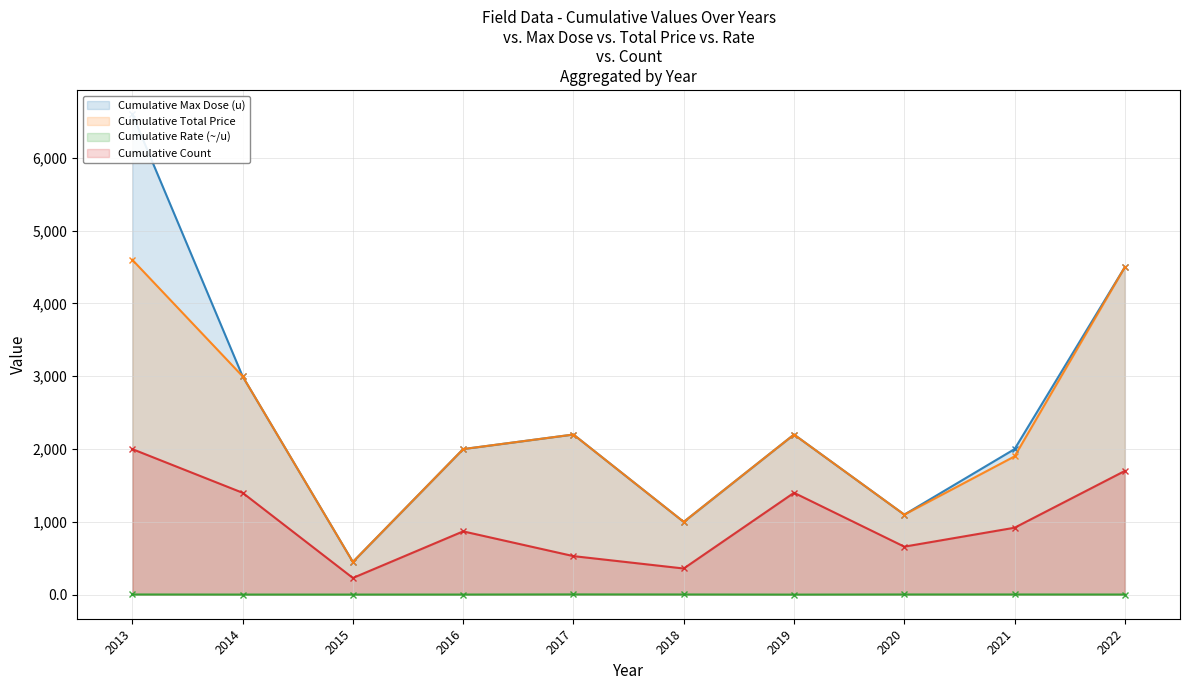

What is the highest value of the Cumulative Total Price series?

4600.0